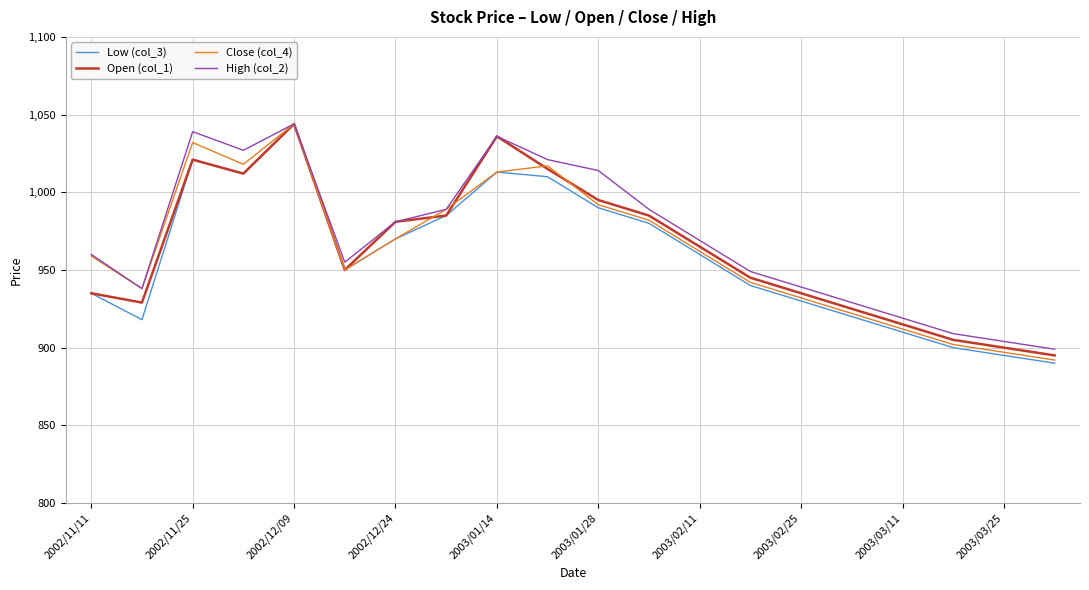

What is the difference between the second highest and minimum values in the Open (col_1) series?

141